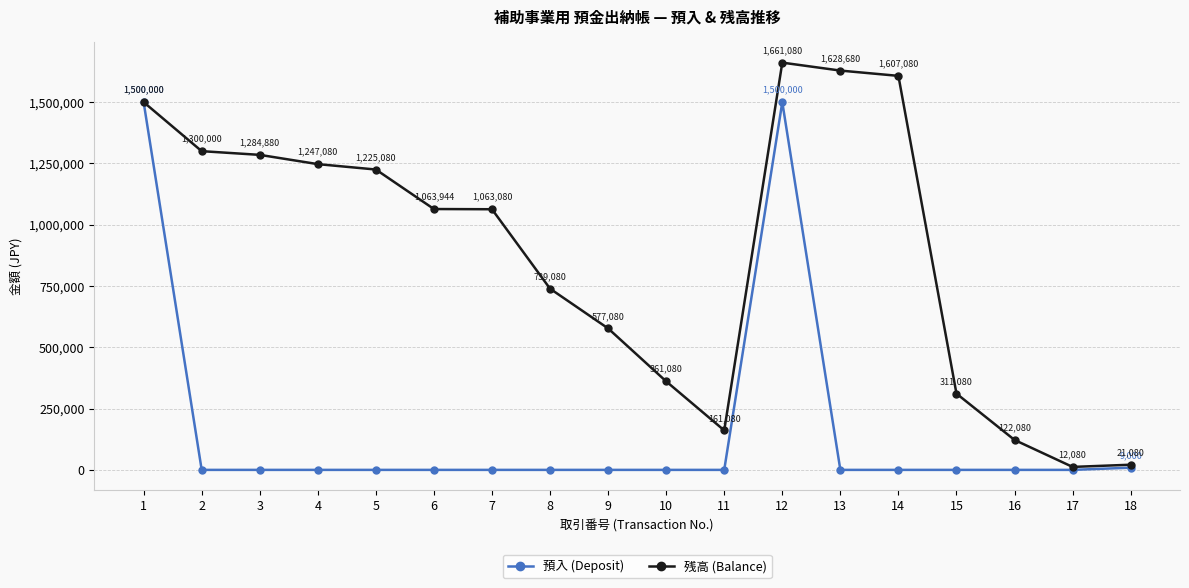

Read the 残高 (Balance) value at 17, to the nearest 100.

12100